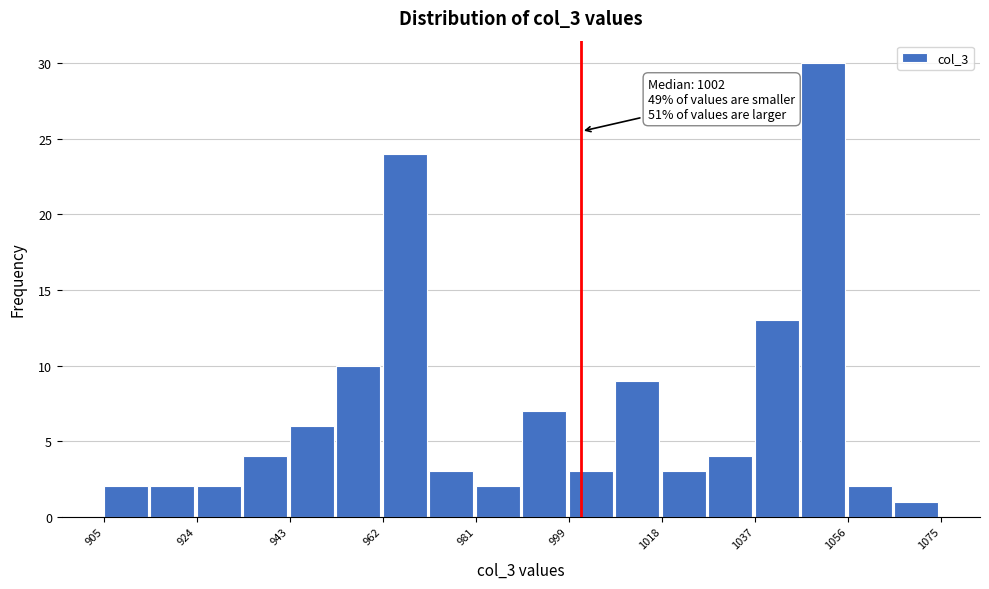

Over which range of the x-axis is the bar tallest?

1046 to 1056